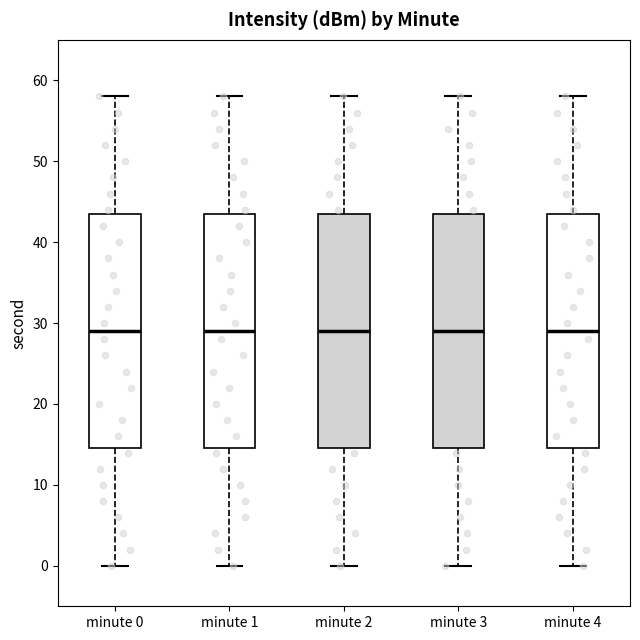

Reading left to right, read every box against the y-axis: the position of its median line, the range the box covers, and the ends of its whiskers. The values are not printed on the chart, so give them approximately, as read against the axis.

minute 0: median 29, box 15 to 44, whiskers 0 to 58
minute 1: median 29, box 15 to 44, whiskers 0 to 58
minute 2: median 29, box 15 to 44, whiskers 0 to 58
minute 3: median 29, box 15 to 44, whiskers 0 to 58
minute 4: median 29, box 15 to 44, whiskers 0 to 58